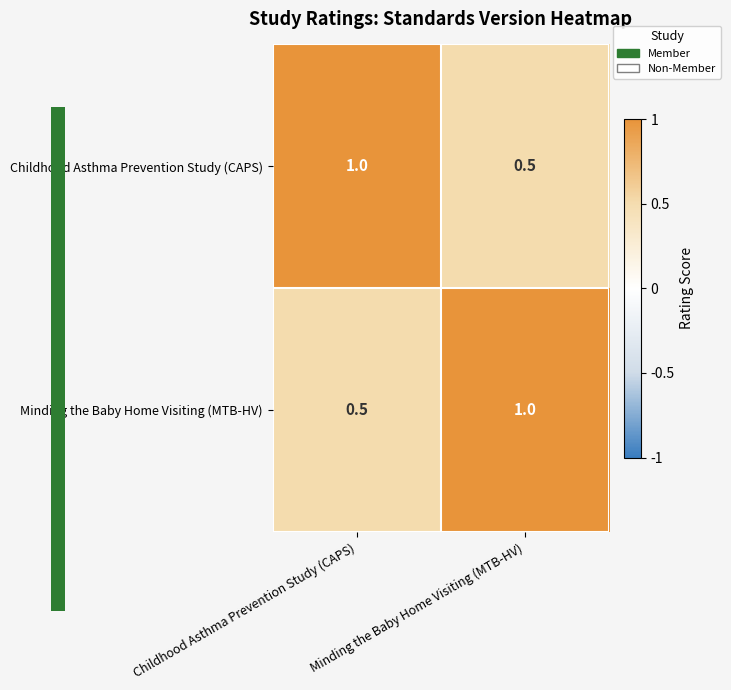

What is the minimum value shown in the chart?

0.5